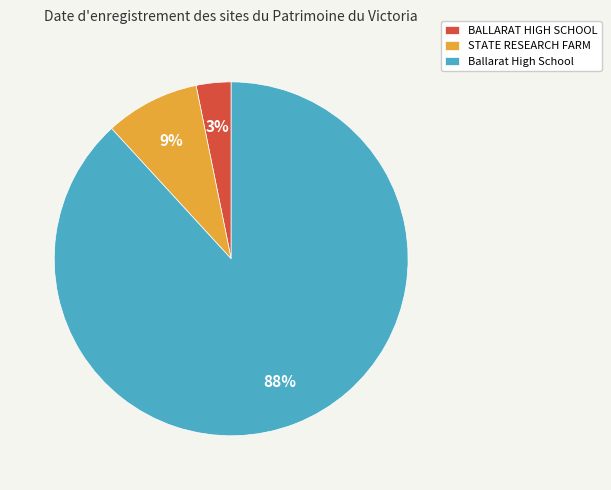

The STATE RESEARCH FARM slice represents 24% of the pie. True or false?

False